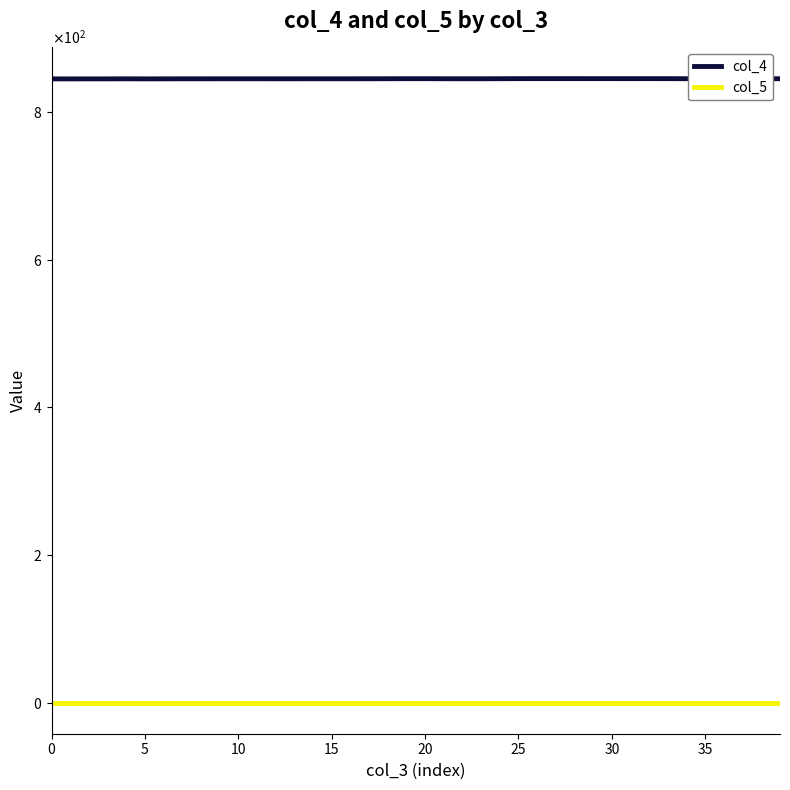

What is the value of the col_4 point at the 5th from the left?

844.9